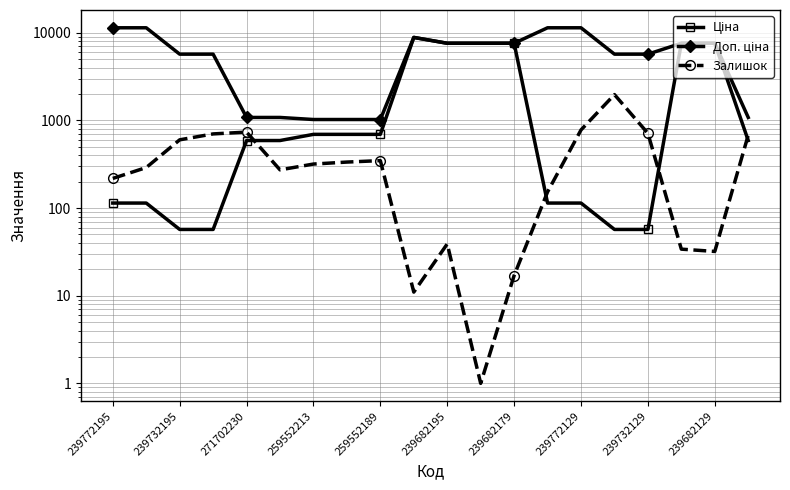

What are all the series names shown in the legend?

Ціна, Доп. ціна, Залишок